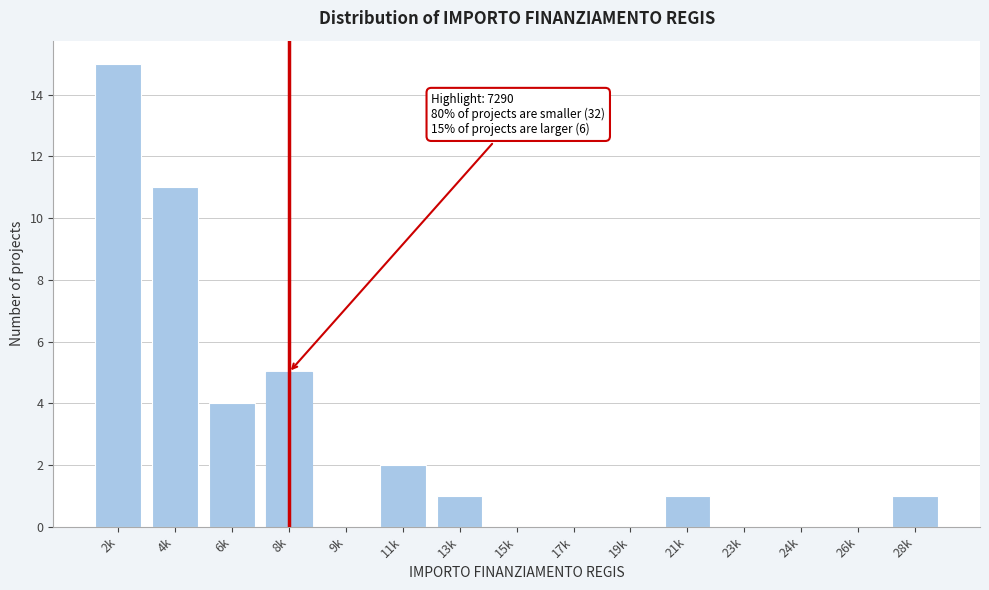

Reading left to right, what are all the values shown in this chart?

2k=15	4k=11	6k=4	8k=5	9k=0	11k=2	13k=1	15k=0	17k=0	19k=0	21k=1	23k=0	24k=0	26k=0	28k=1